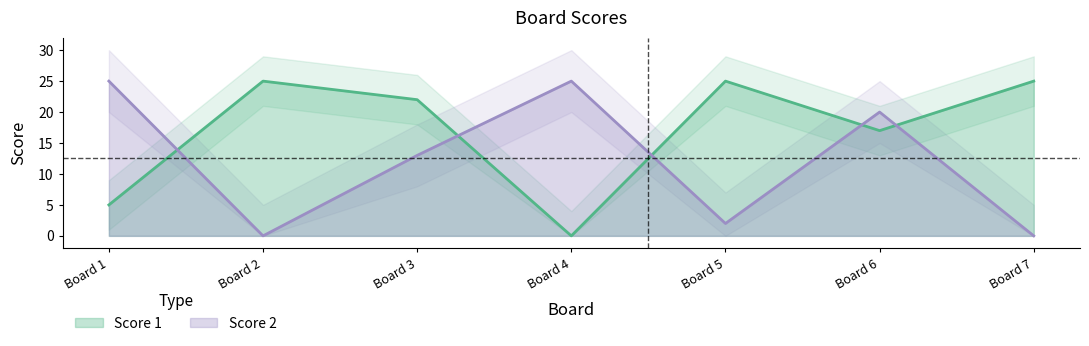

Is the value of Score 1 at Board 2 greater than the value of Score 2 at Board 3?

Yes